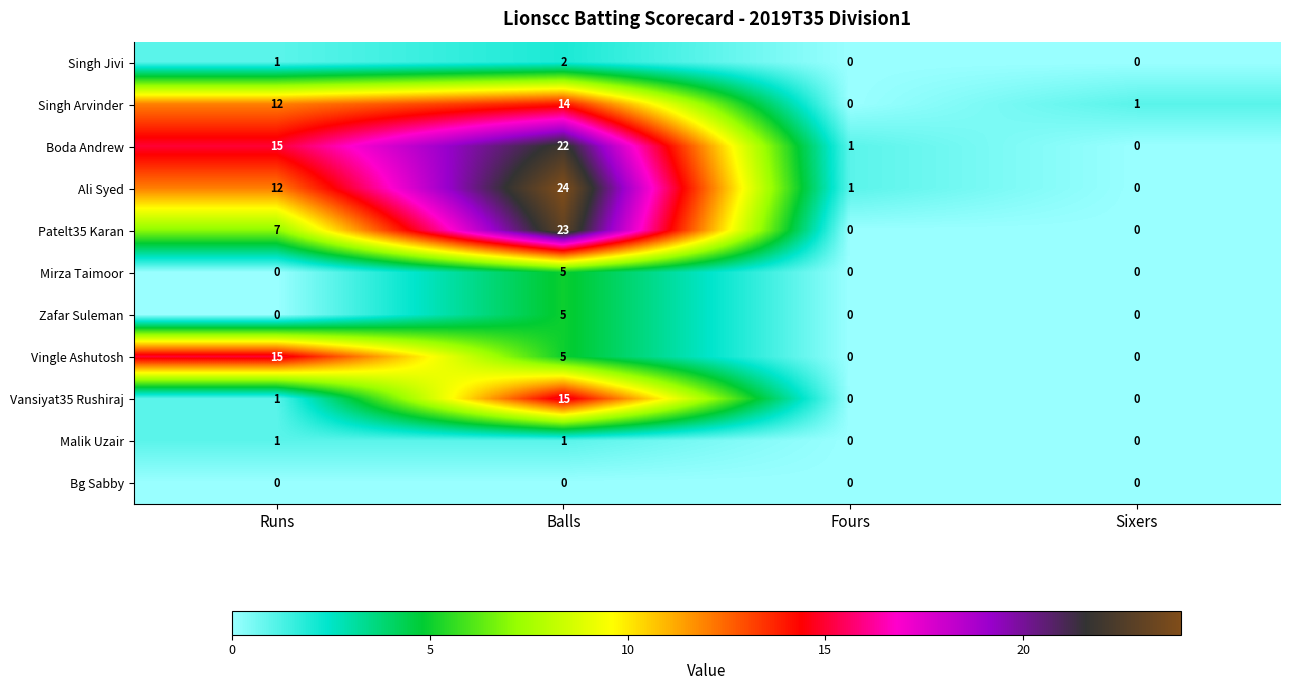

What is the total value across all series at Fours?

2